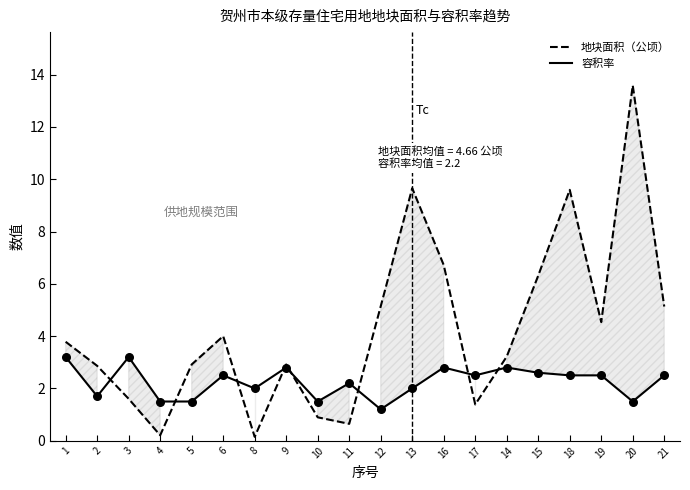

What is the total value across all series at 16?

9.5